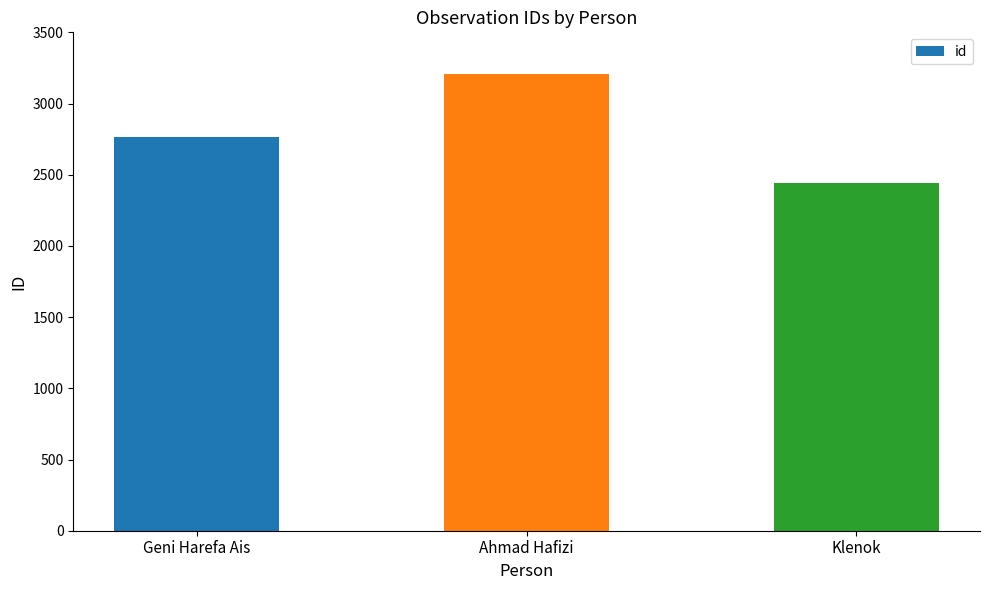

What value does the data have at Geni Harefa Ais, to the nearest 100?

2800